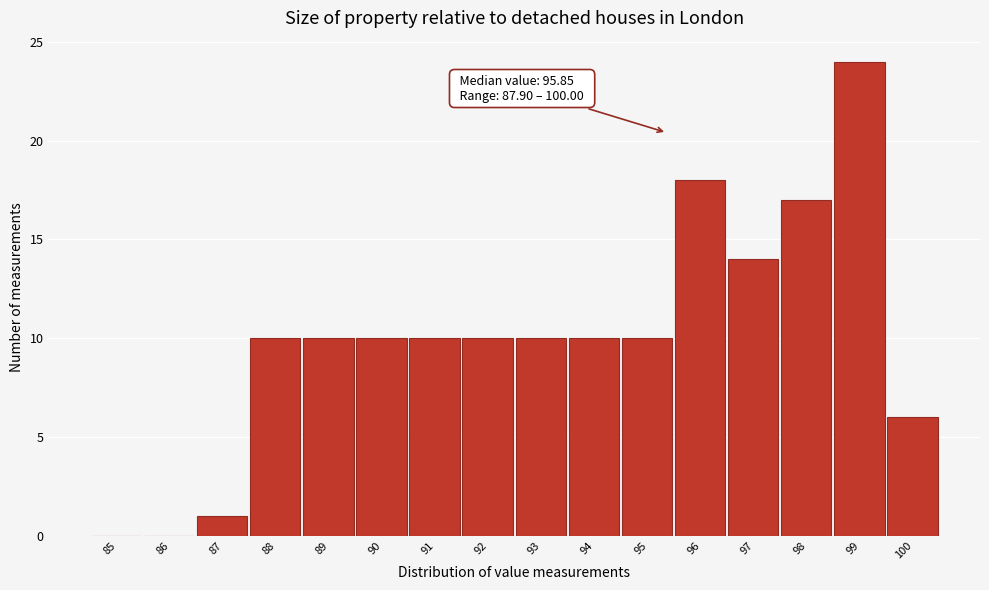

Reading left to right, transcribe all the data shown in this chart.

85=0	86=0	87=1	88=10	89=10	90=10	91=10	92=10	93=10	94=10	95=10	96=18	97=14	98=17	99=24	100=6